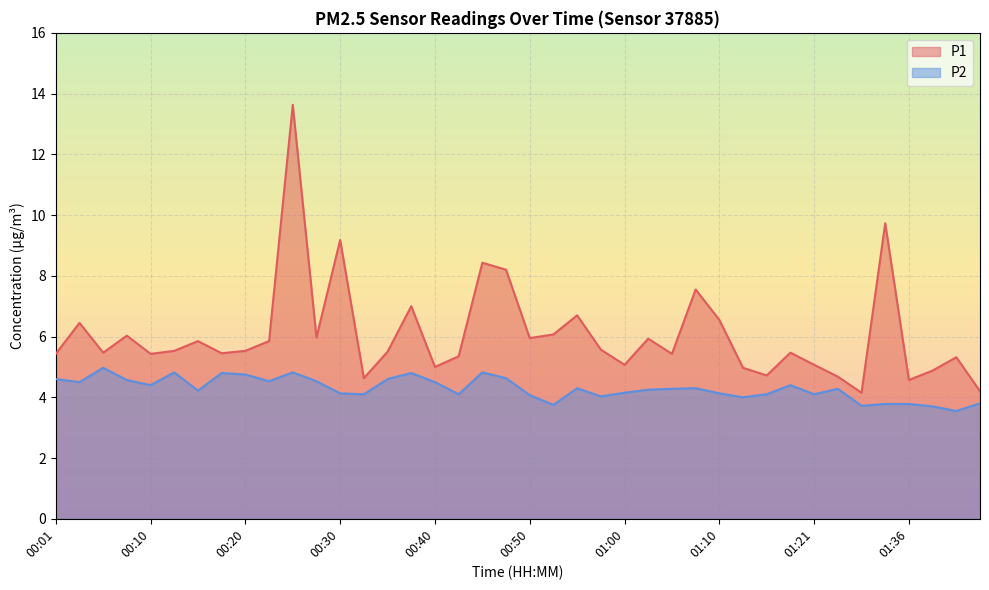

Is it true that P1 equals 6.1 at 00:52?

True